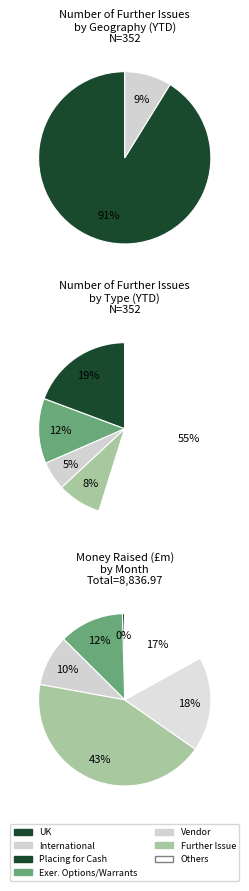

Which slice is the largest?

Placing for Cash